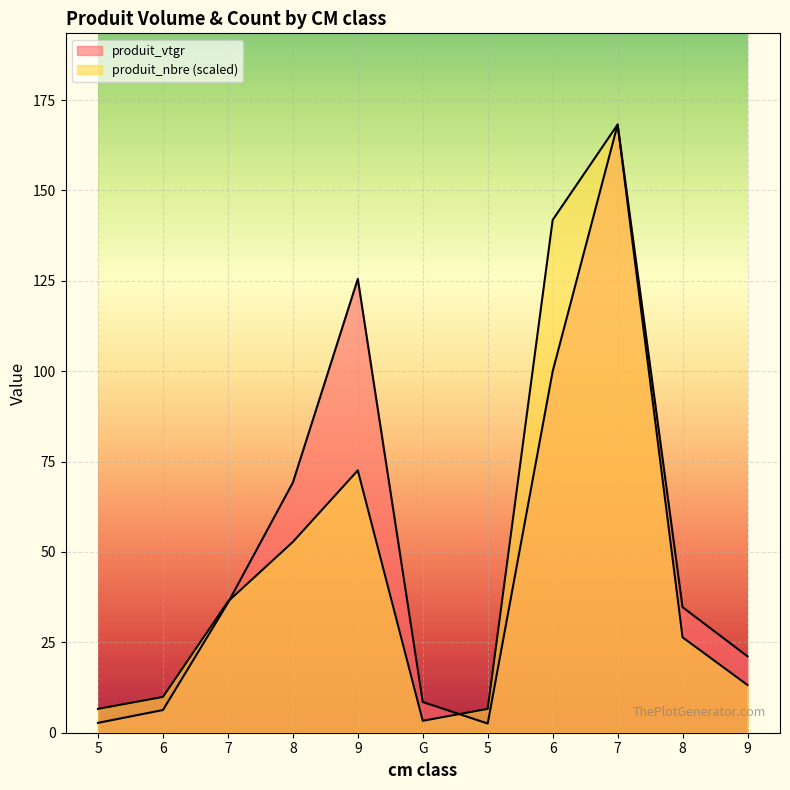

What are all the series names shown in the legend?

produit_vtgr, produit_nbre